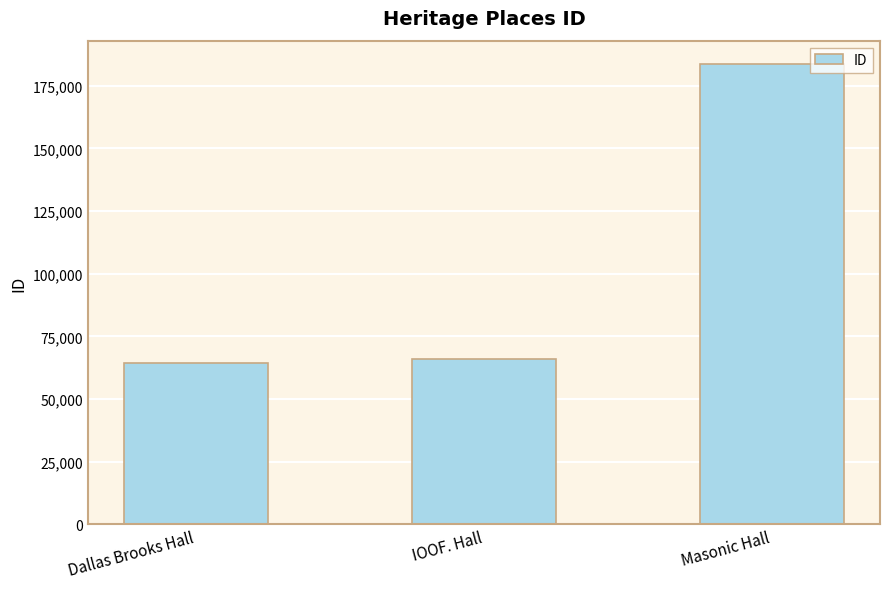

Reading left to right, transcribe all the data shown in this chart.

64293	65828	183840